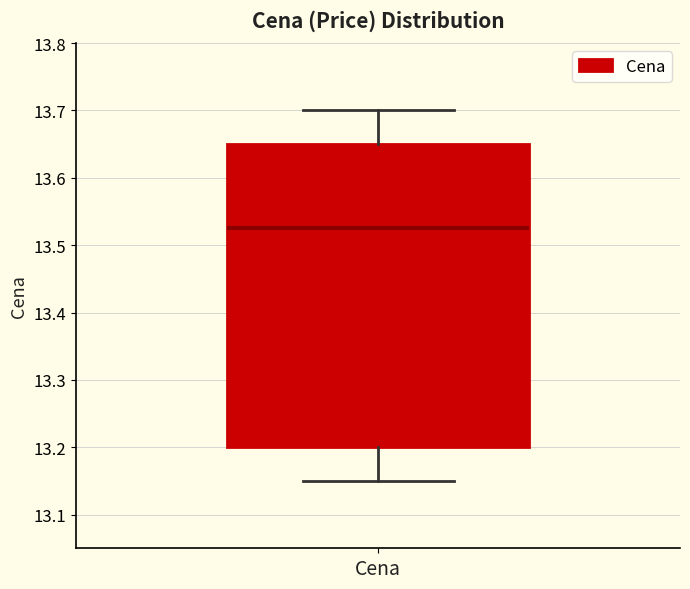

Read this box plot against the y-axis: the position of the median line, the range covered by the box, and the ends of both whiskers. The values are not printed on the chart, so give them approximately, as read against the axis.

median 13.53, box 13.20 to 13.65, whiskers 13.15 to 13.70